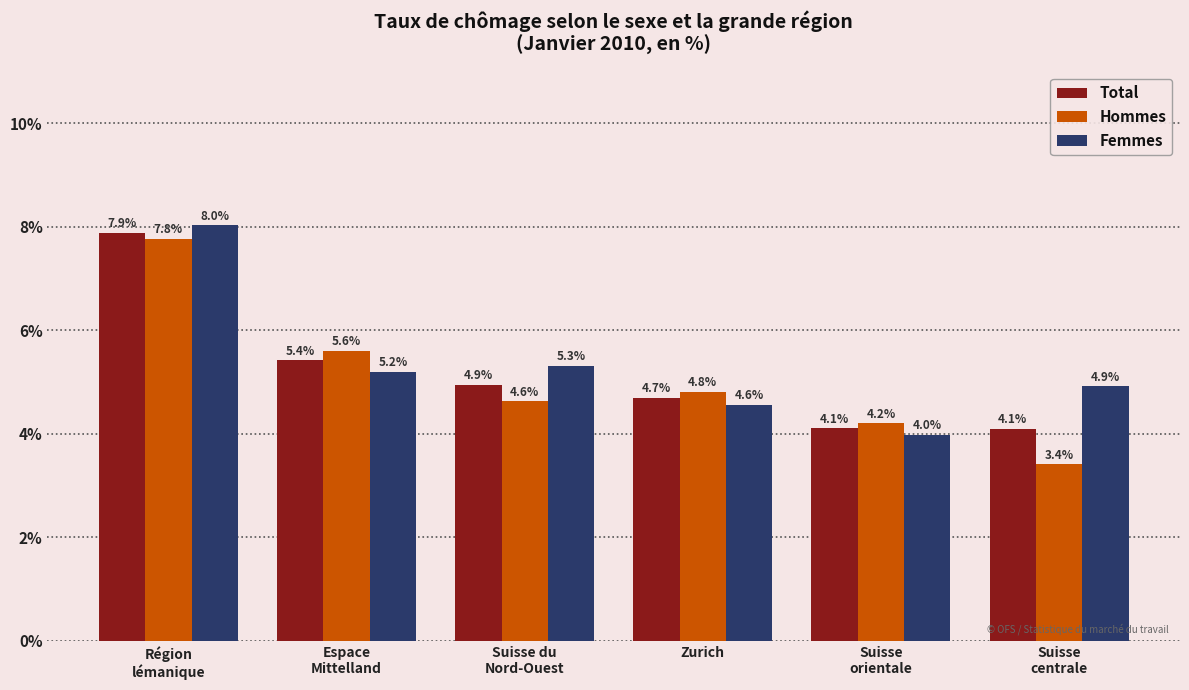

Is it true that Femmes equals 2.1 at Région
lémanique?

False